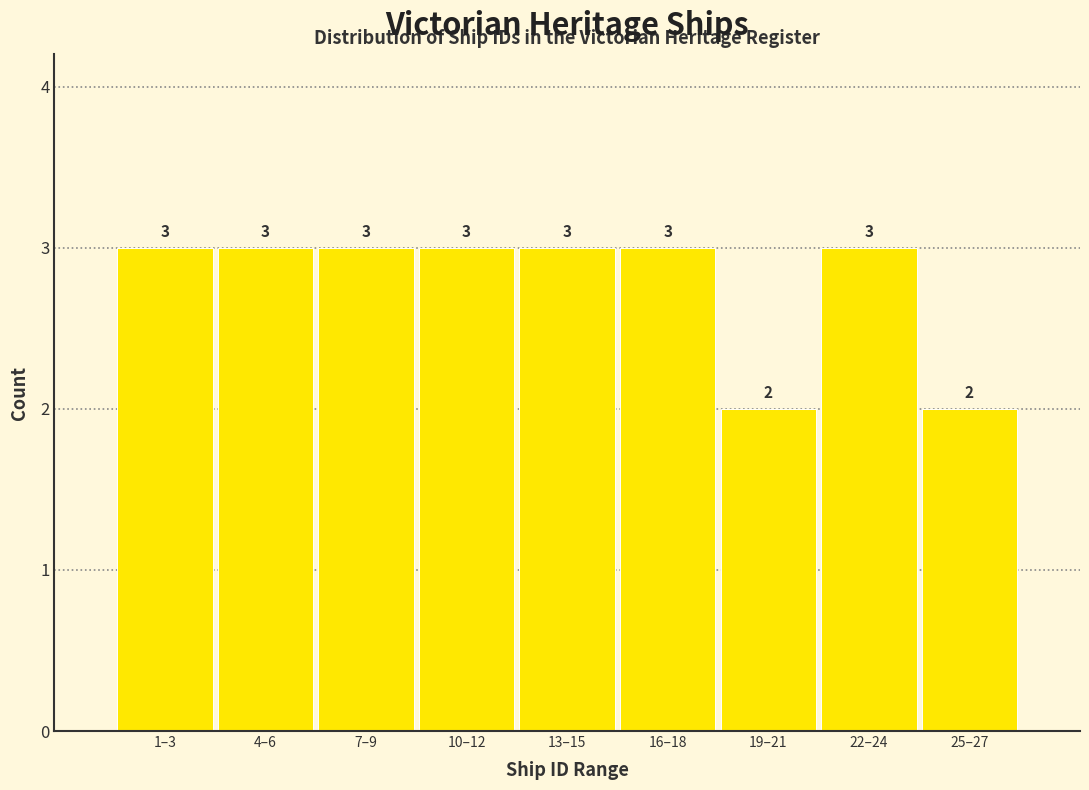

Reading left to right, what are all the values shown in this chart?

3	3	3	3	3	3	2	3	2